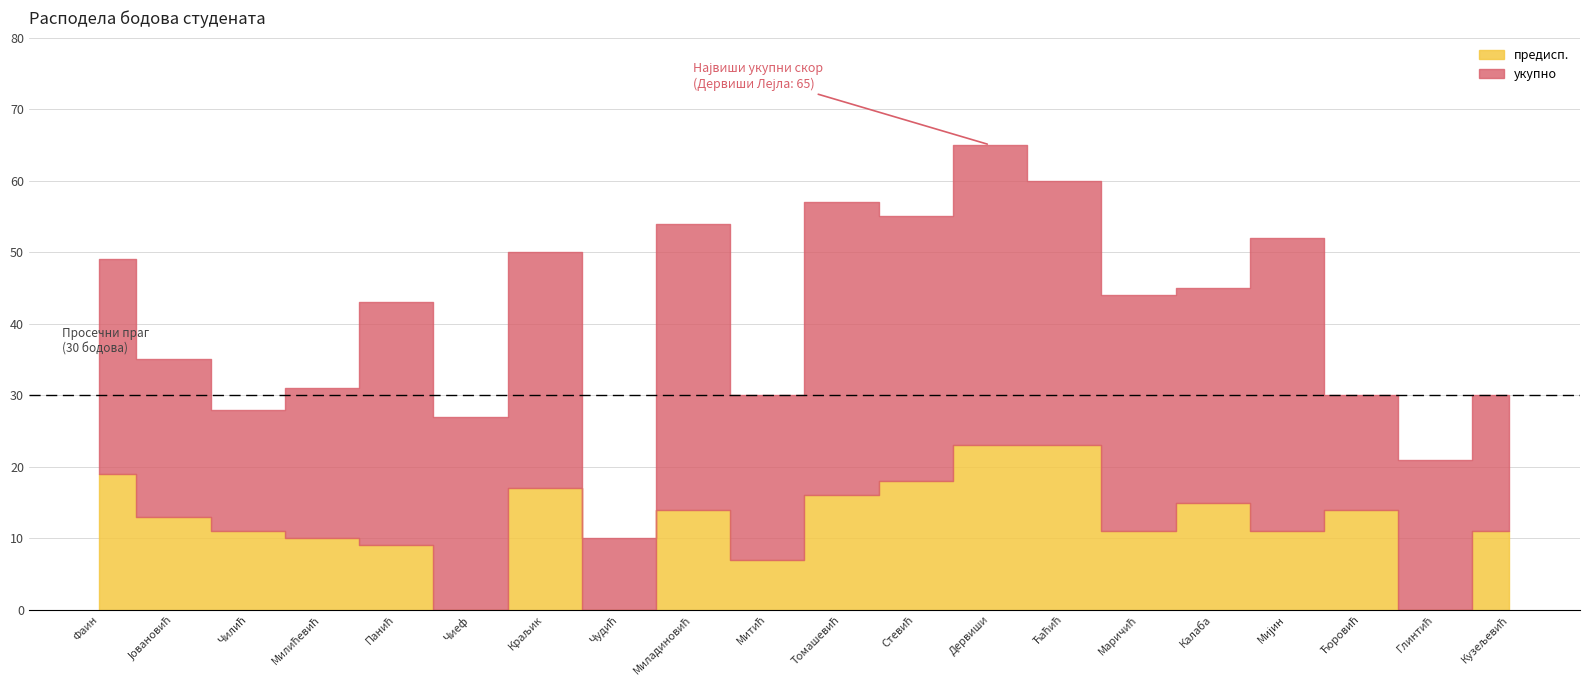

What is the maximum value shown in the chart?

65